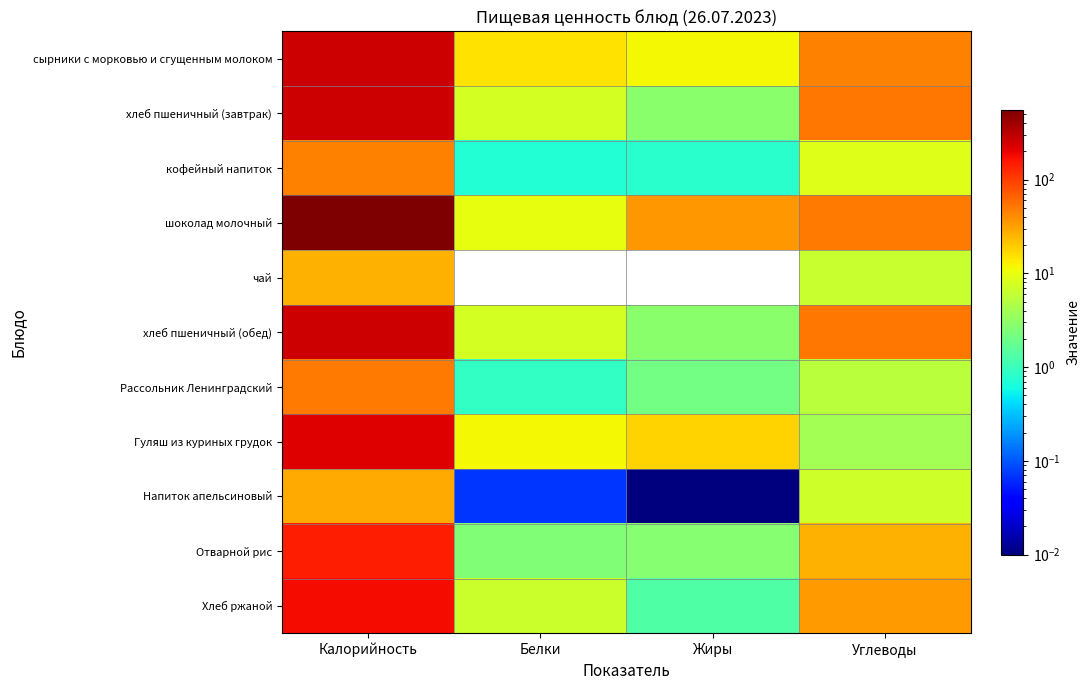

Reading right to left, transcribe all the data shown in this chart.

сырники с морковью и сгущенным молоком: Углеводы=45.9	Жиры=11.9	Белки=15.3	Калорийность=265.8
хлеб пшеничный (завтрак): Углеводы=51.7	Жиры=2.9	Белки=7.5	Калорийность=263.7
кофейный напиток: Углеводы=8.7	Жиры=0.8	Белки=0.7	Калорийность=44.9
шоколад молочный: Углеводы=50.4	Жиры=34.7	Белки=9.8	Калорийность=554.0
чай: Углеводы=6.5	Жиры=0.0	Белки=0.0	Калорийность=25.9
хлеб пшеничный (обед): Углеводы=51.7	Жиры=2.9	Белки=7.5	Калорийность=263.7
Рассольник Ленинградский: Углеводы=5.5	Жиры=2.1	Белки=0.9	Калорийность=50.4
Гуляш из куриных грудок: Углеводы=4.0	Жиры=17.8	Белки=11.7	Калорийность=222.1
Напиток апельсиновый: Углеводы=7.1	Жиры=0.0	Белки=0.1	Калорийность=29.2
Отварной рис: Углеводы=26.7	Жиры=2.7	Белки=2.5	Калорийность=141.9
Хлеб ржаной: Углеводы=34.3	Жиры=1.3	Белки=6.7	Калорийность=181.0